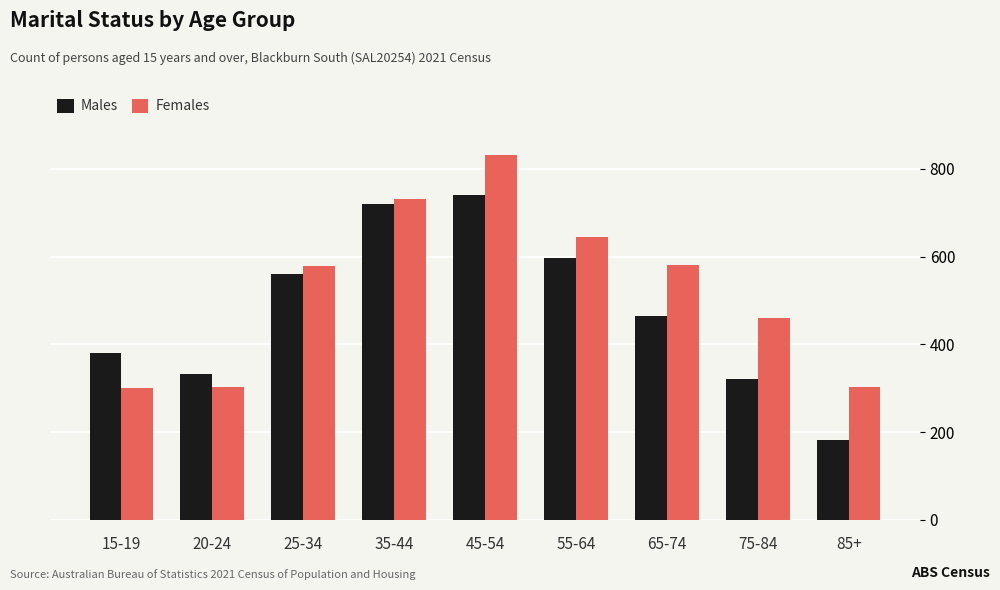

What position from the left is 55-64?

6